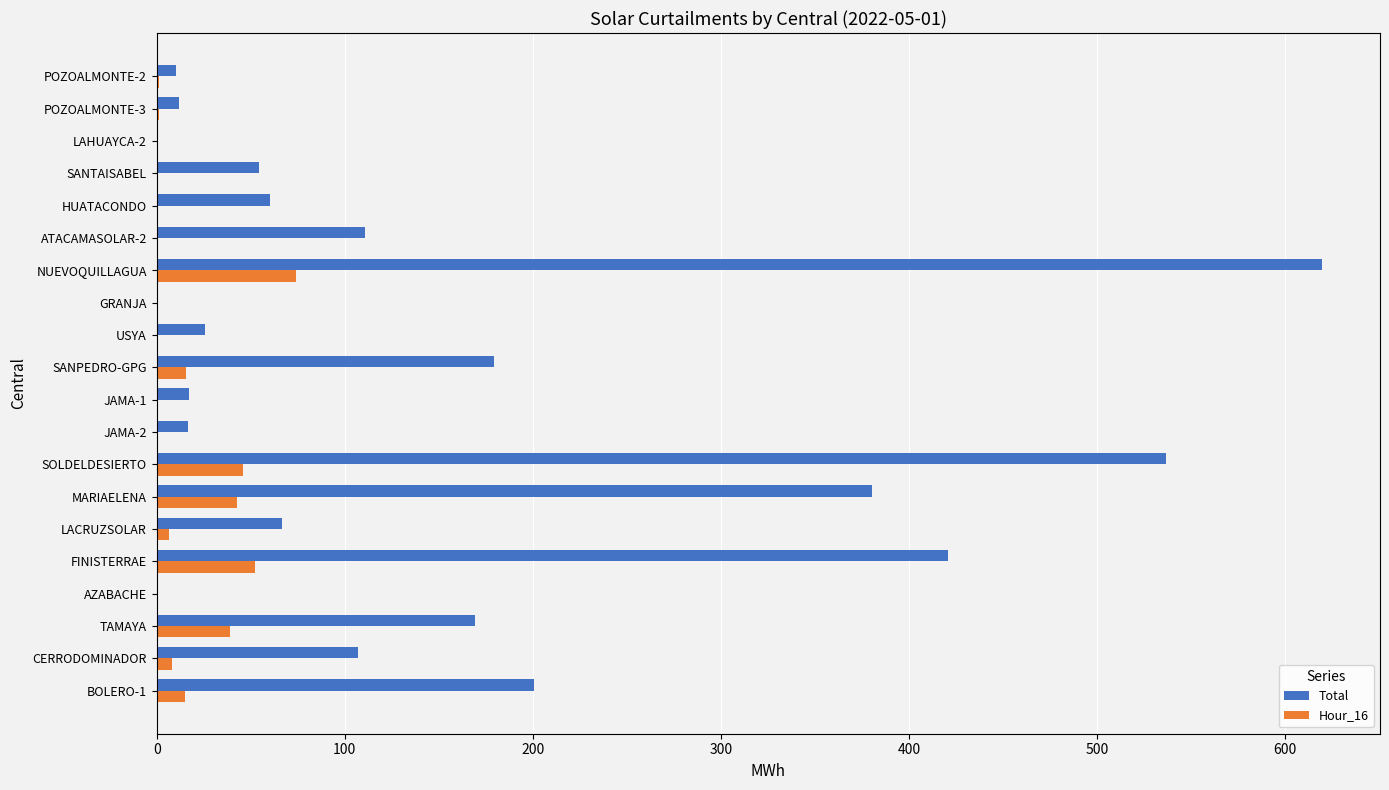

Which series changed the most between MARIAELENA and CERRODOMINADOR?

Total